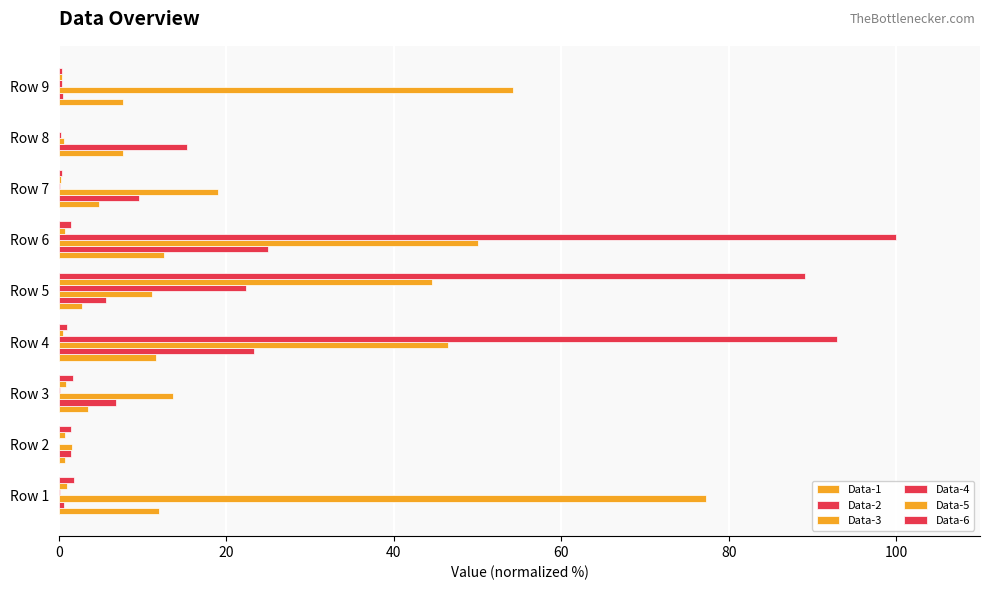

Reading left to right, transcribe all the data shown in this chart.

Data-1: 11.9	0.7	3.4	11.6	2.8	12.5	4.8	7.6	7.7
Data-2: 0.6	1.5	6.8	23.2	5.6	25.0	9.5	15.3	0.5
Data-3: 77.3	1.5	13.7	46.5	11.1	50.0	19.0	0.7	54.2
Data-4: 0.2	0.0	0.1	92.9	22.3	100.0	0.1	0.2	0.3
Data-5: 1.0	0.7	0.9	0.5	44.6	0.7	0.2	0.0	0.3
Data-6: 1.8	1.4	1.7	1.0	89.1	1.5	0.4	0.0	0.4